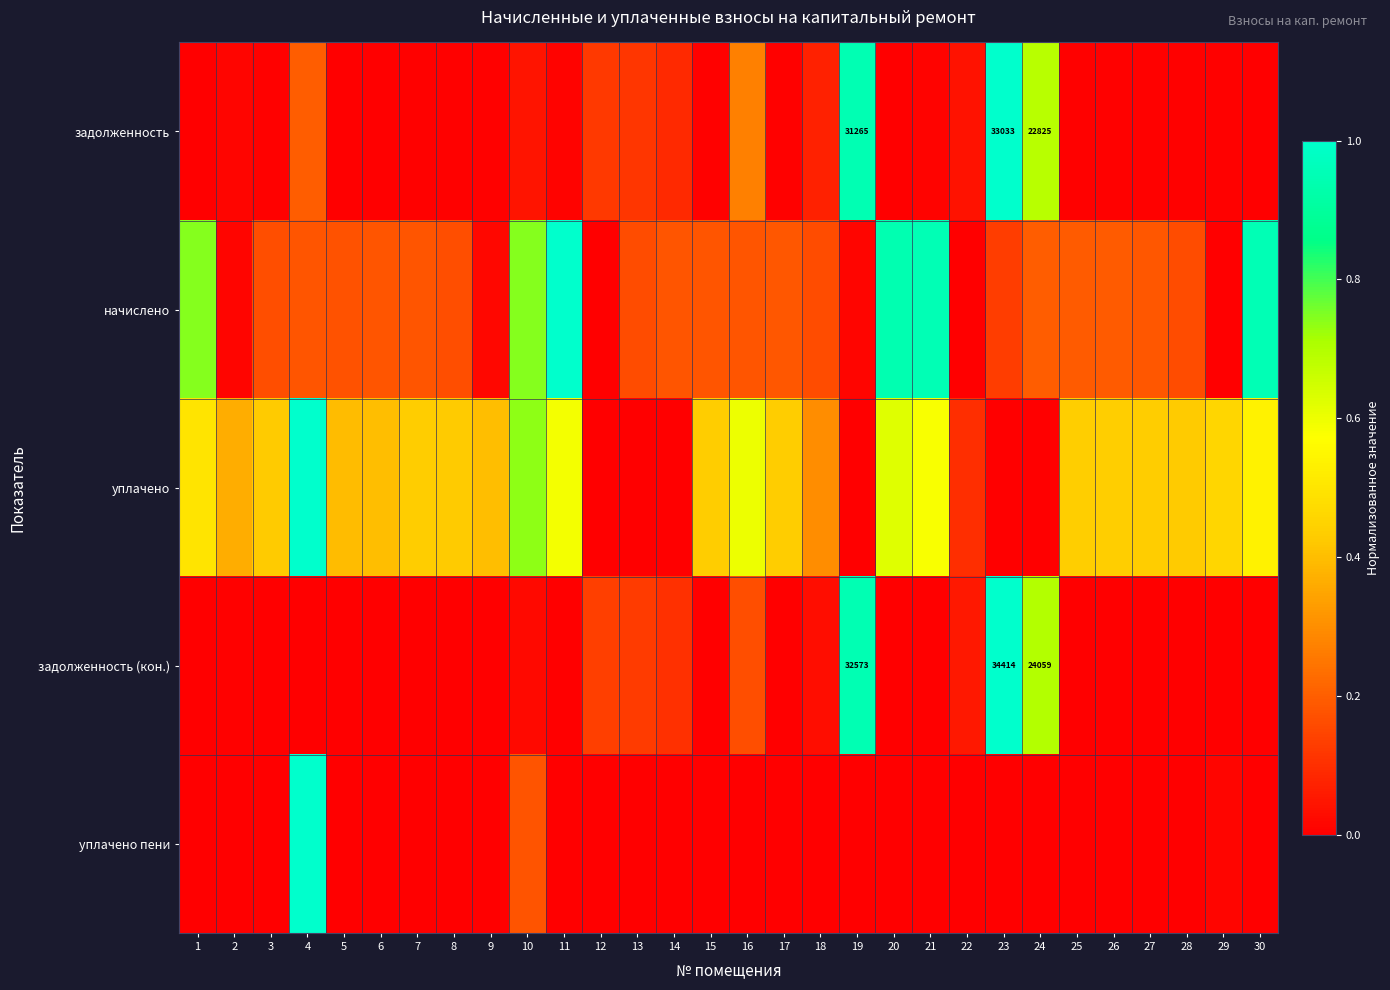

True or false: задолженность has a value of 0.0 at 7.

True